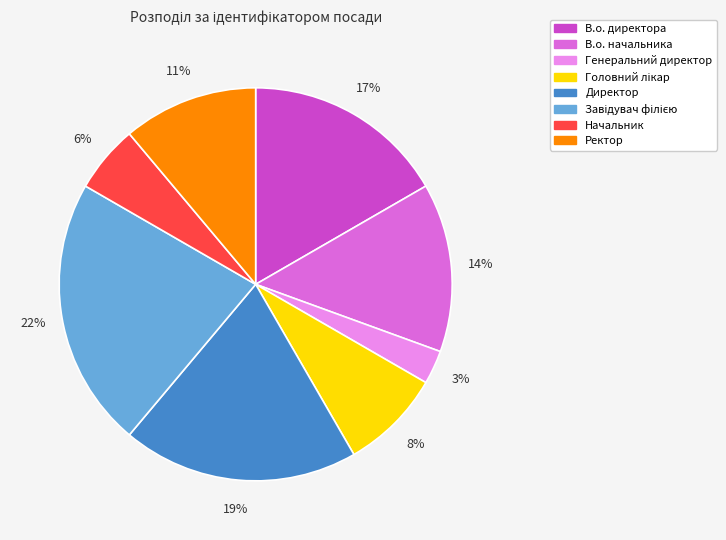

What is the smallest slice in the pie chart?

Генеральний директор